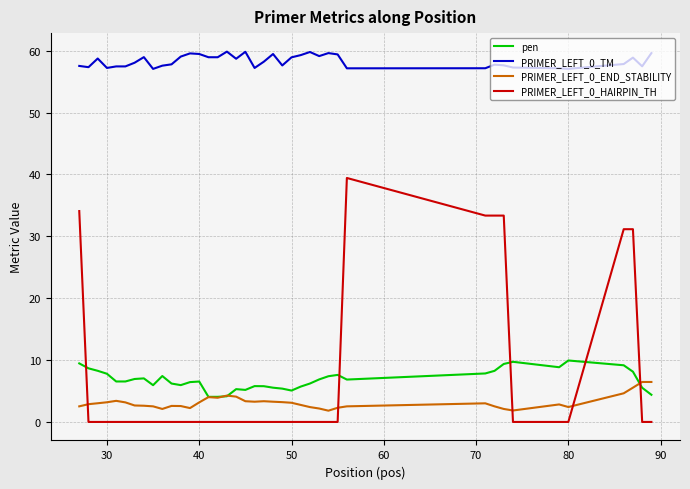

True or false: pen and PRIMER_LEFT_0_TM intersect in this chart.

False